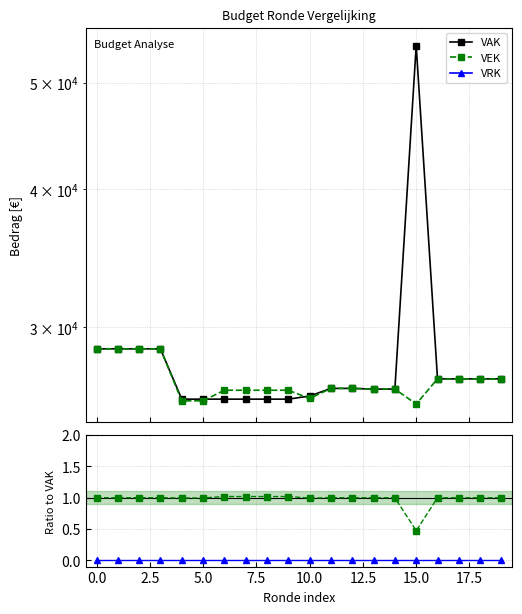

Reading left to right, transcribe all the data shown in this chart.

VAK: 28680.0	28680.0	28680.0	28680.0	25818.0	25818.0	25818.0	25818.0	25818.0	25818.0	25986.0	26404.0	26404.0	26366.0	26366.0	54032.0	26935.0	26935.0	26935.0	26935.0
VEK: 28680.0	28680.0	28680.0	28680.0	25728.0	25728.0	26303.0	26303.0	26303.0	26303.0	25853.0	26404.0	26404.0	26366.0	26366.0	25555.0	26935.0	26935.0	26935.0	26935.0
VRK: 0.0	0.0	0.0	0.0	0.0	0.0	0.0	0.0	0.0	0.0	0.0	0.0	0.0	0.0	0.0	0.0	0.0	0.0	0.0	0.0
VEK/VAK: 1.0	1.0	1.0	1.0	1.0	1.0	1.0	1.0	1.0	1.0	1.0	1.0	1.0	1.0	1.0	0.5	1.0	1.0	1.0	1.0
VRK/VAK: 0.0	0.0	0.0	0.0	0.0	0.0	0.0	0.0	0.0	0.0	0.0	0.0	0.0	0.0	0.0	0.0	0.0	0.0	0.0	0.0